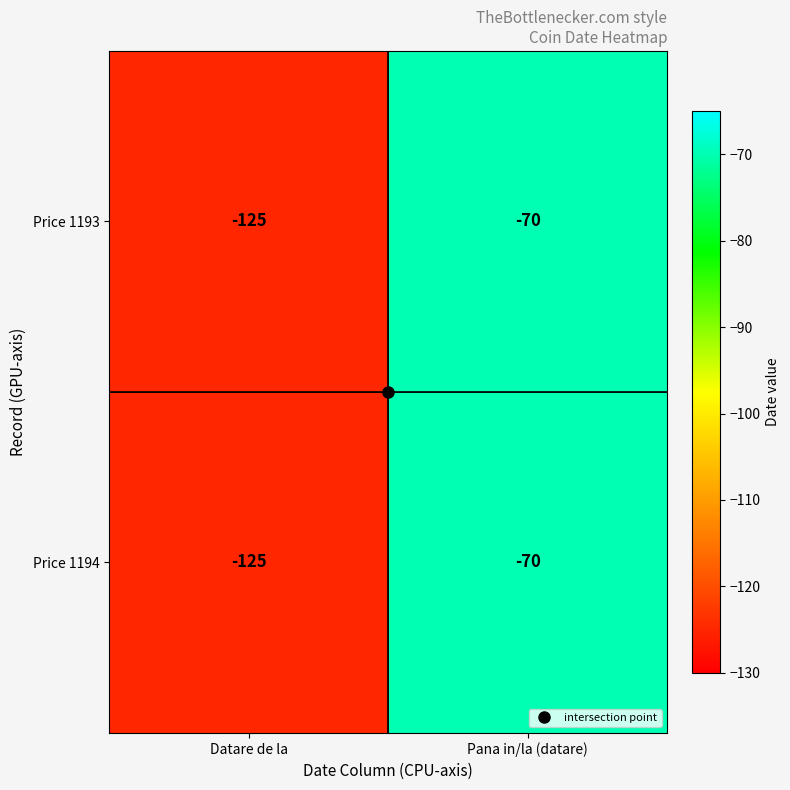

The Price 1193 series shows -70 at Pana in/la (datare). True or false?

True